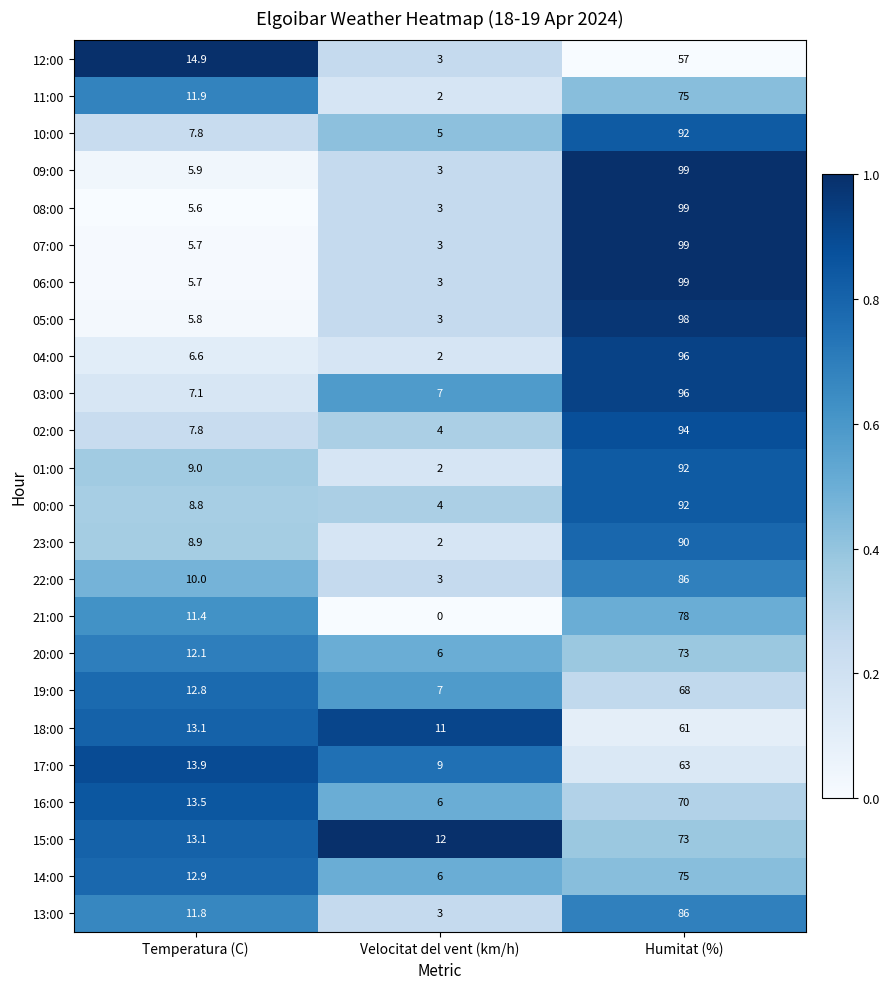

At which category is the sum across all series the highest?

Humitat (%)